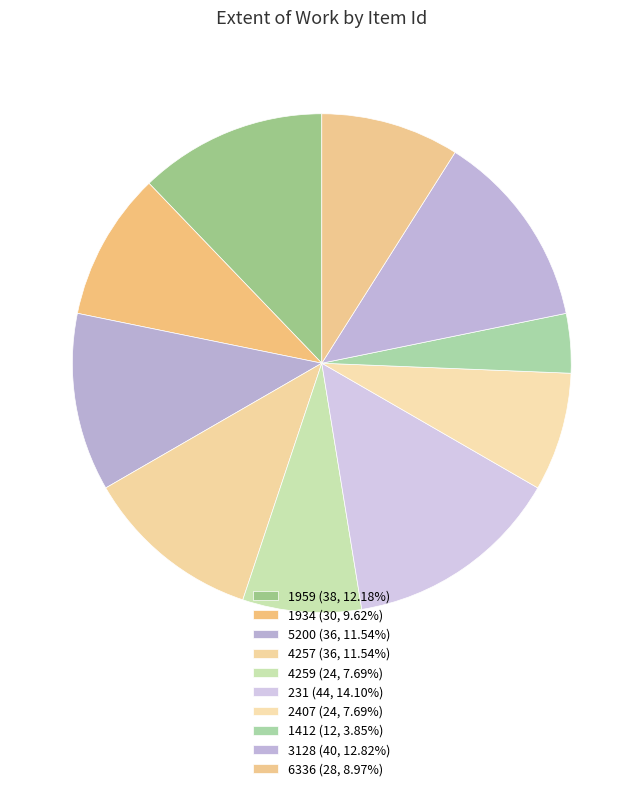

Is there a majority slice in this chart?

No